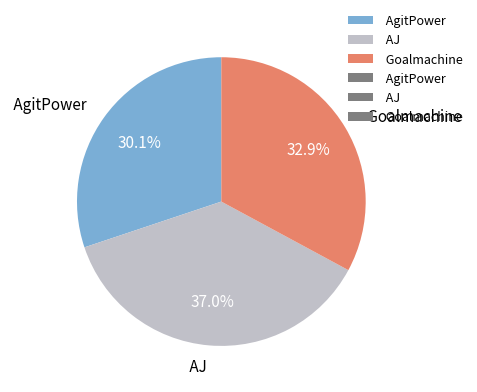

Is the sum of AgitPower and Goalmachine greater than half?

Yes